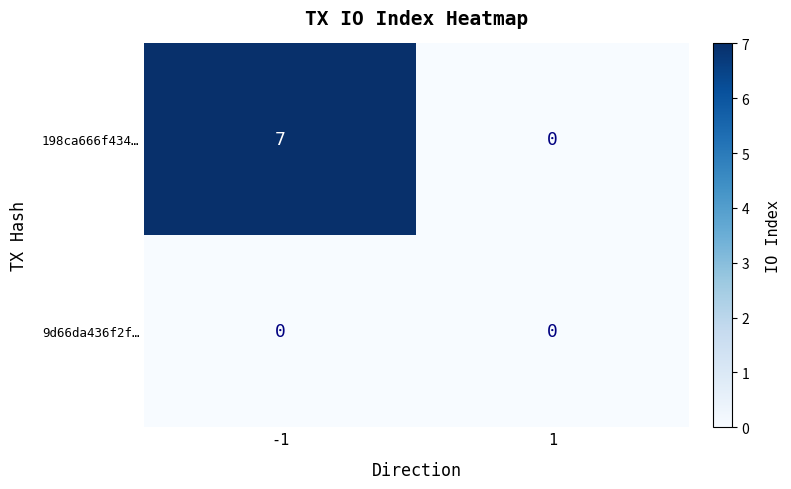

The value of 198ca666f434… at -1 is 7. True or false?

True